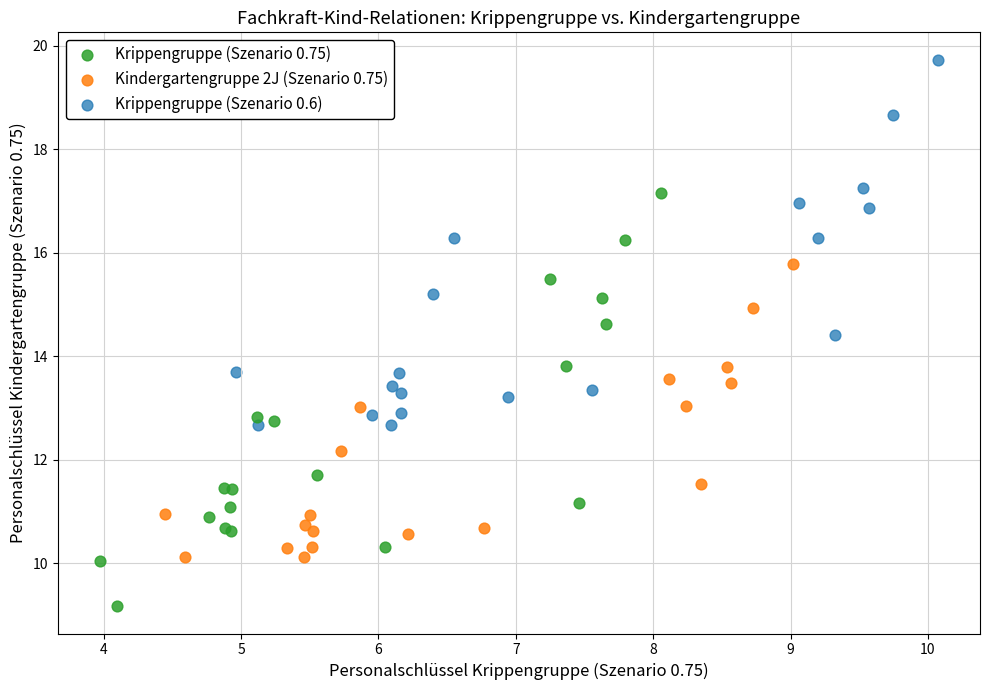

Which series reaches the minimum Y coordinate?

Krippengruppe (Szenario 0.75)